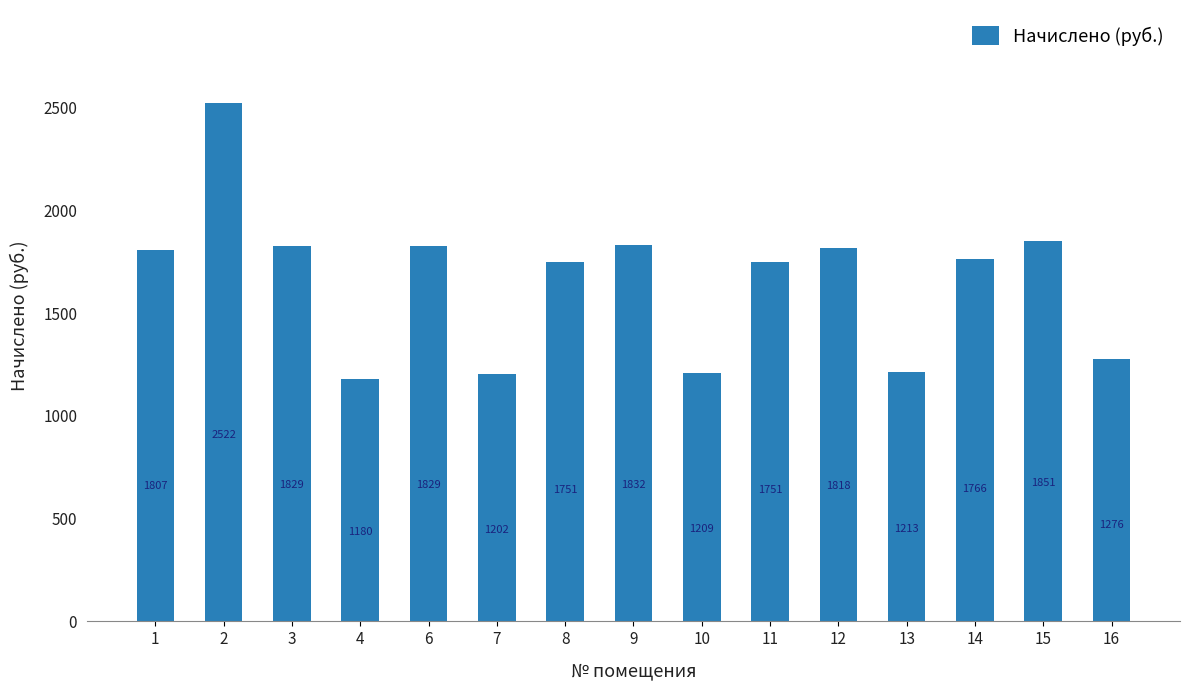

Which has a higher value, 13 or 10?

13